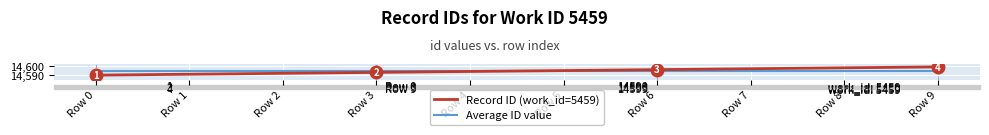

True or false: Average ID value and Record ID (work_id=5459) intersect in this chart.

True